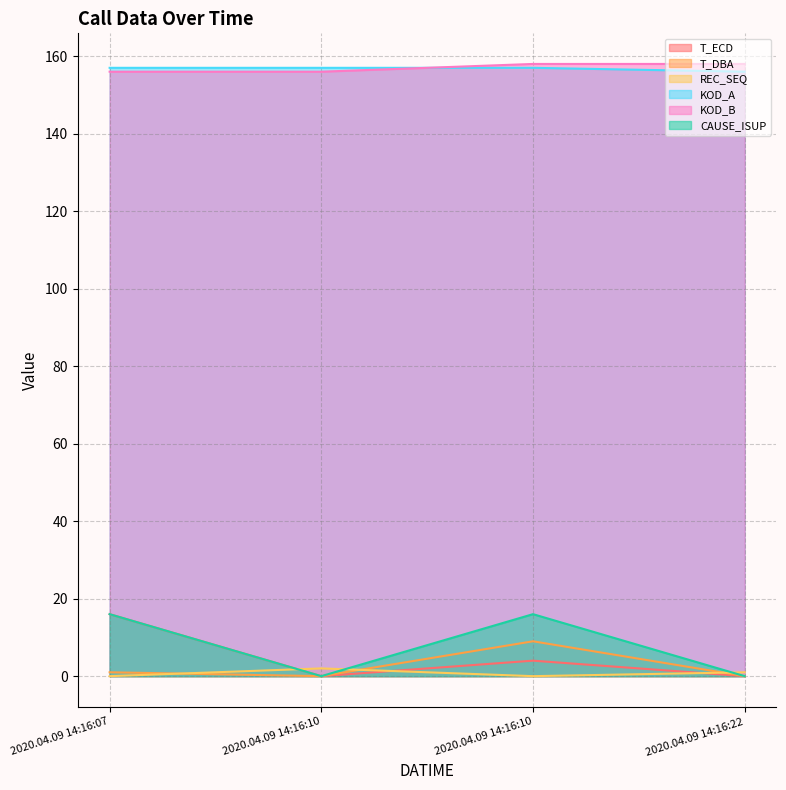

How many values in REC_SEQ are above zero?

2